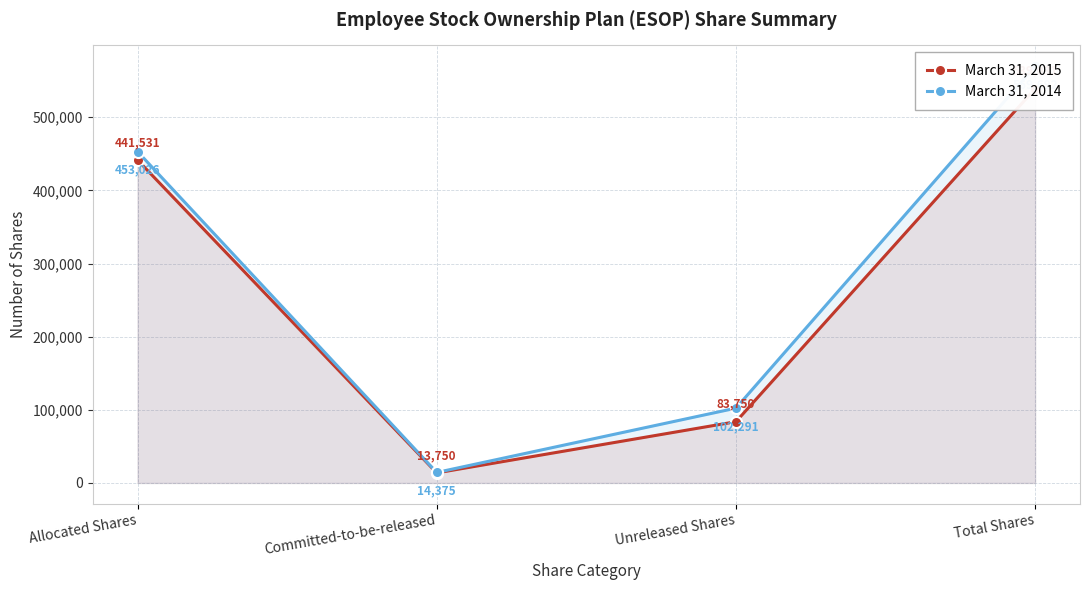

What is the highest value of the March 31, 2014 series?

569692